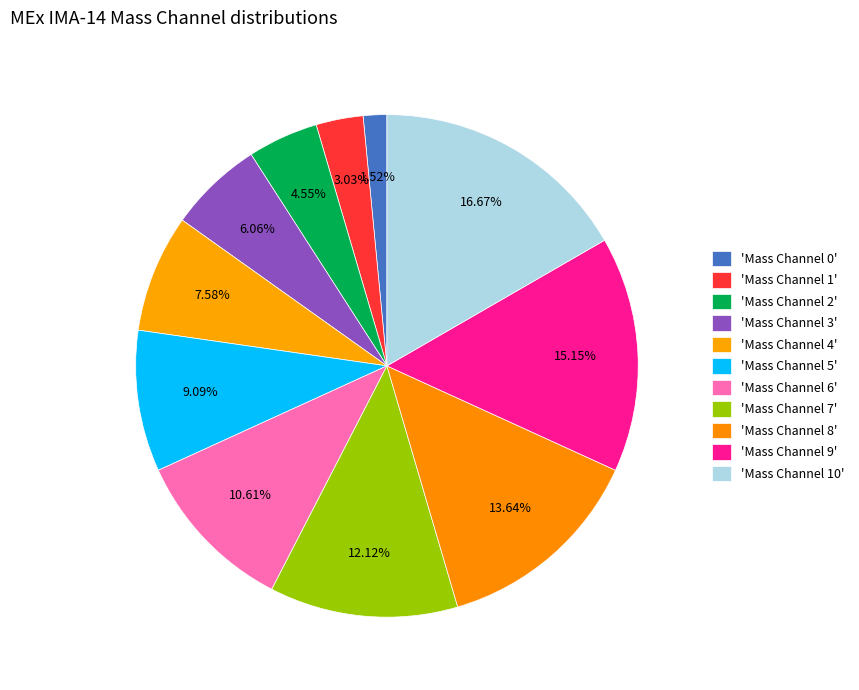

How many slices are in this pie chart?

11